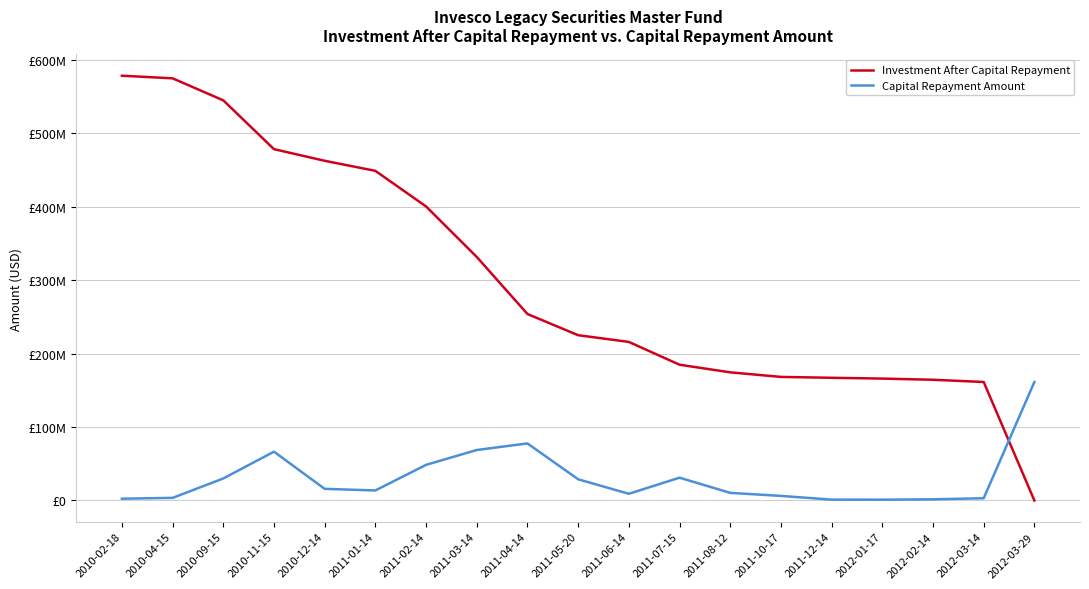

Reading left to right, transcribe all the data shown in this chart.

Investment After Capital Repayment: 578515653.2	574982453.9	544971267.0	478507285.2	462662749.5	448985023.0	400461178.4	331695634.2	253991379.9	225107647.2	215977938.4	184916191.5	174534977.4	168304246.3	167120287.8	166024102.7	164422415.1	161386869.6	0.0
Capital Repayment Amount: 2444346.8	3533199.3	30011186.8	66463981.8	15844535.8	13677726.4	48523844.6	68765544.2	77704254.3	28883732.6	9129708.8	31061746.9	10381214.1	6230731.2	1183958.5	1096185.1	1601687.6	3035545.5	161386869.6